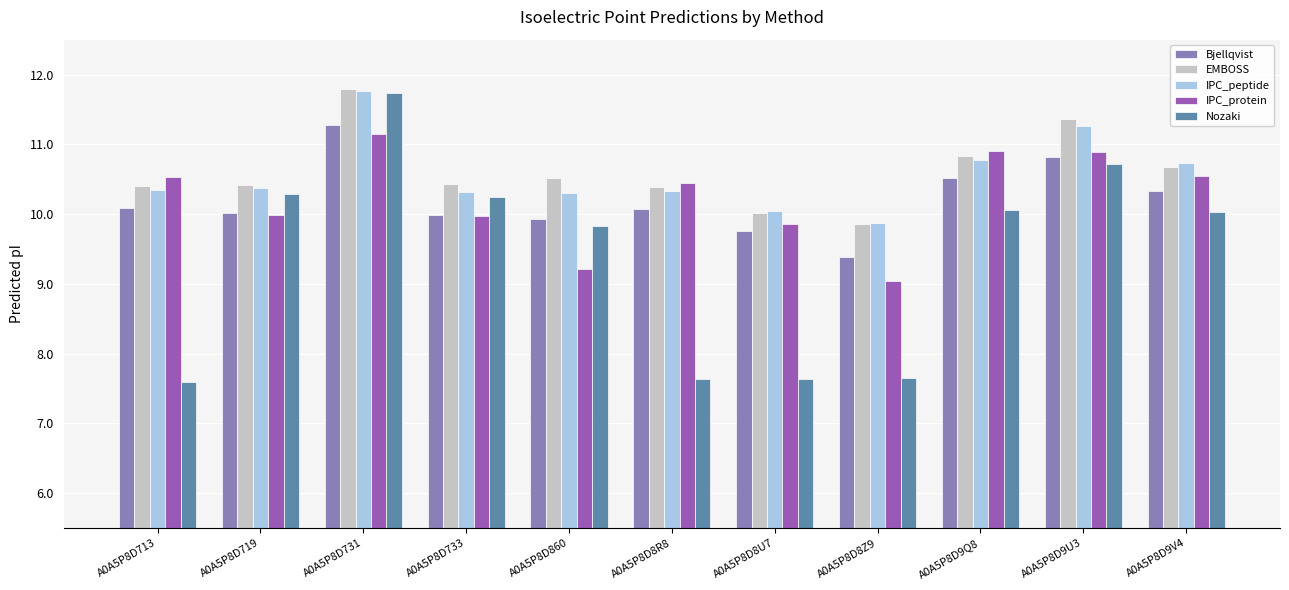

What is the value of the IPC_protein bar at the 6th from the left?

10.5